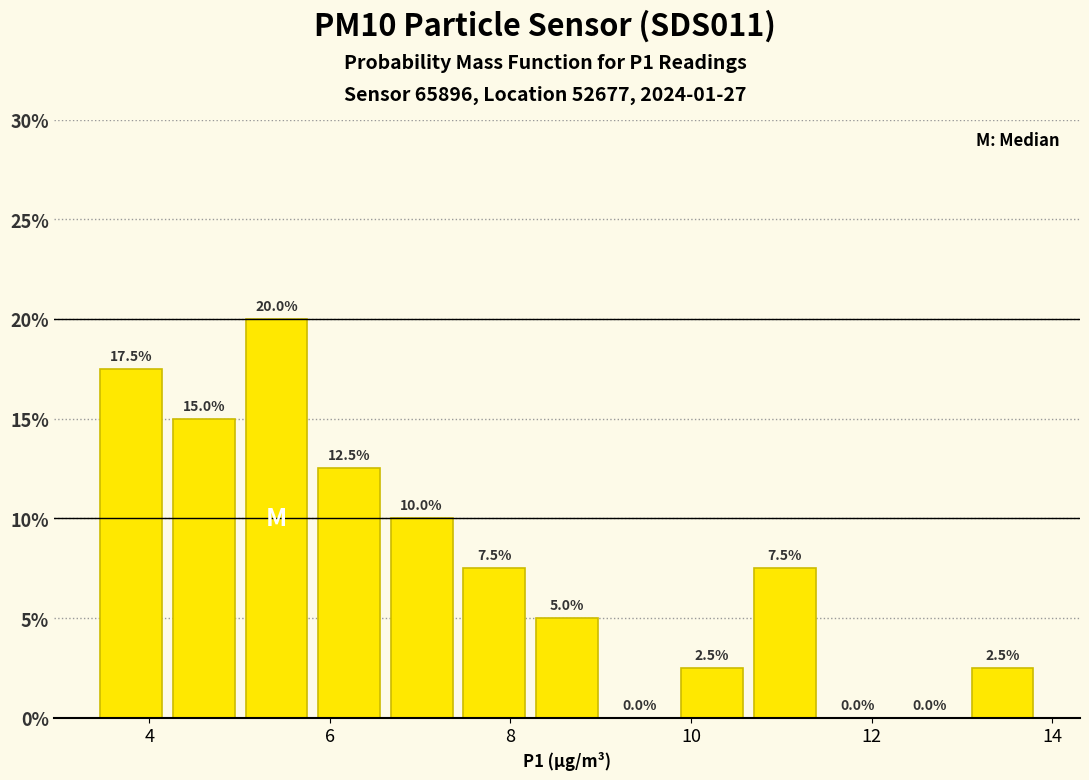

Reading left to right, transcribe this chart: for each bar, give the range it covers on the x-axis and its height. The bar edges are not printed on the chart, so give them approximately, as read against the axis.

3.4 to 4.2: 17.5
4.2 to 5.0: 15.0
5.0 to 5.8: 20.0
5.8 to 6.6: 12.5
6.6 to 7.4: 10.0
7.4 to 8.2: 7.5
8.2 to 9.0: 5.0
9.0 to 9.8: 0.0
9.8 to 10.6: 2.5
10.6 to 11.4: 7.5
11.4 to 12.2: 0.0
12.2 to 13.0: 0.0
13.0 to 13.8: 2.5